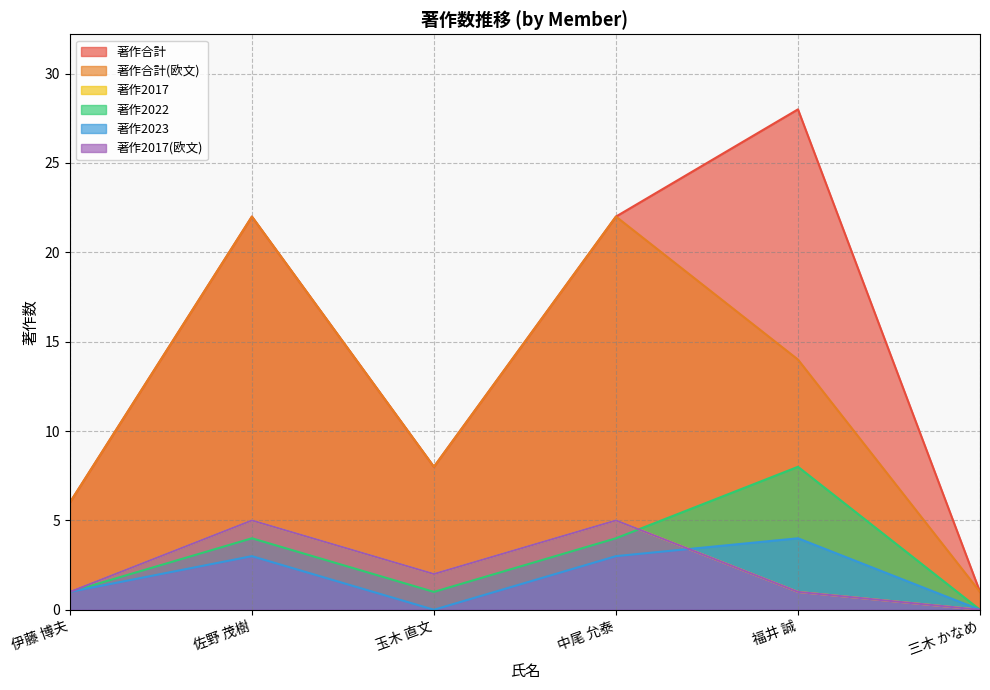

The value of 著作2022 at 玉木 直文 is 1. True or false?

False